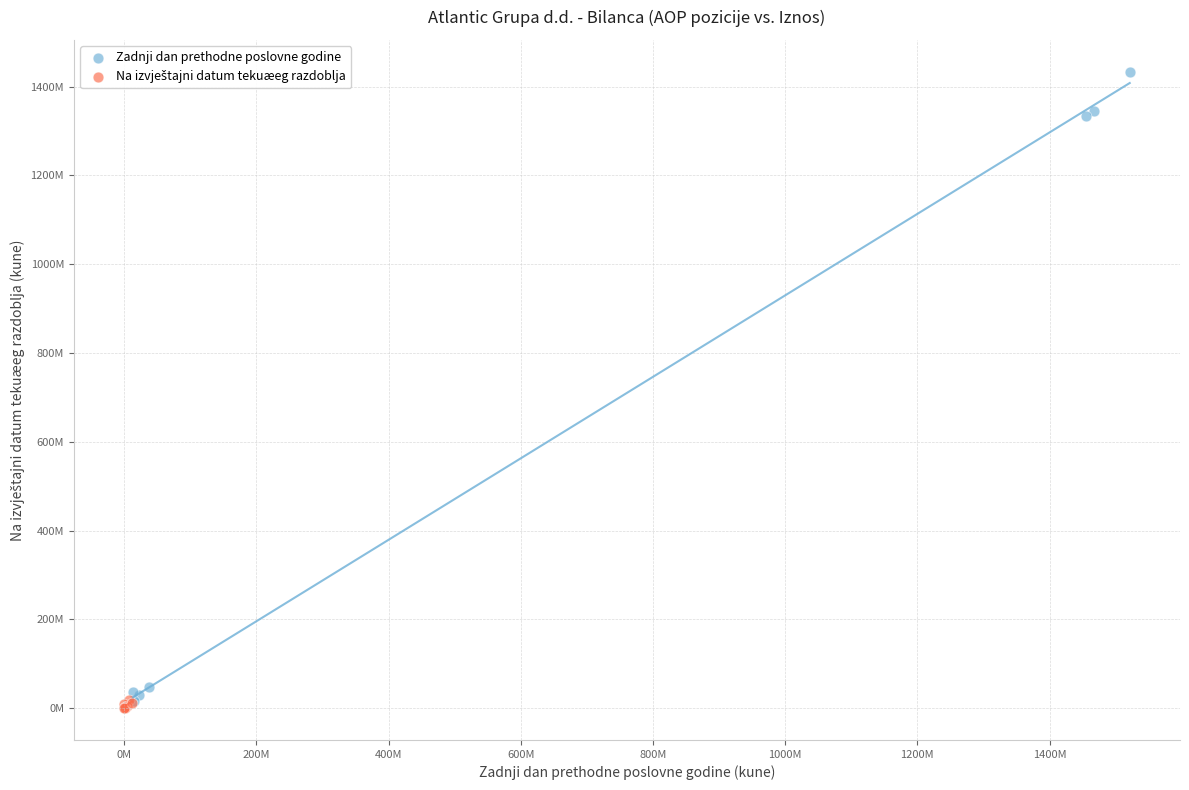

Which series contains the highest Y value?

Zadnji dan prethodne poslovne godine